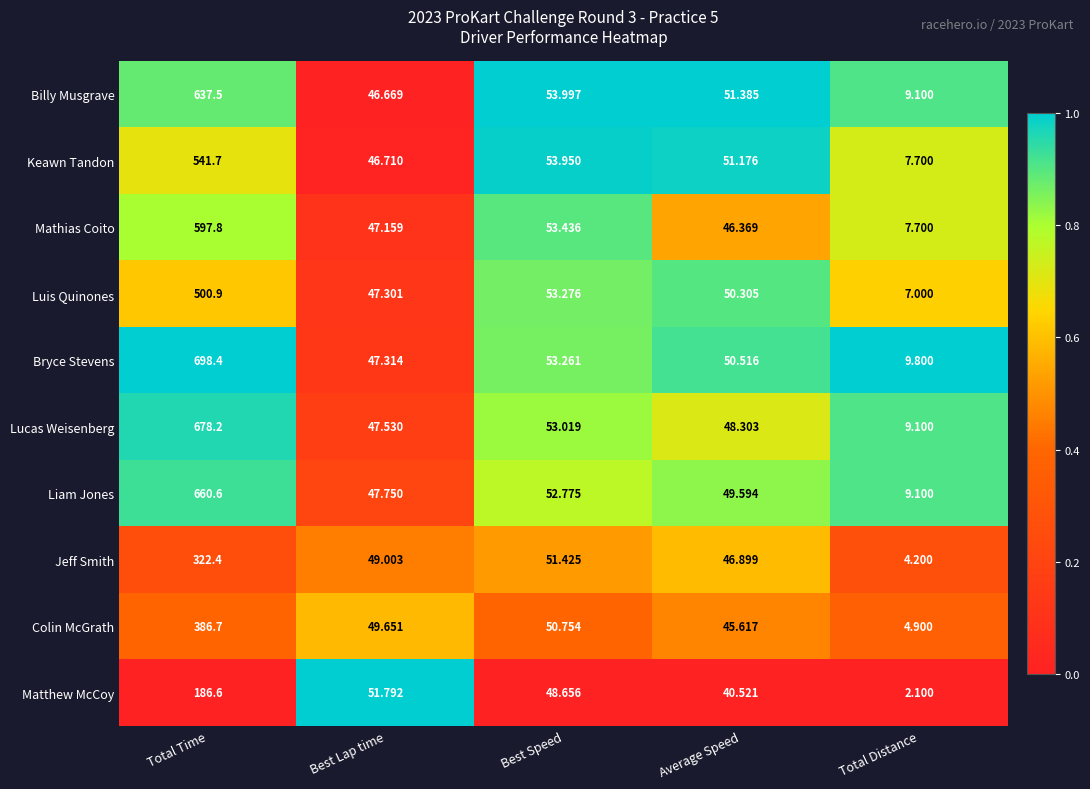

At which label is Billy Musgrave closest to 323?

Best Speed